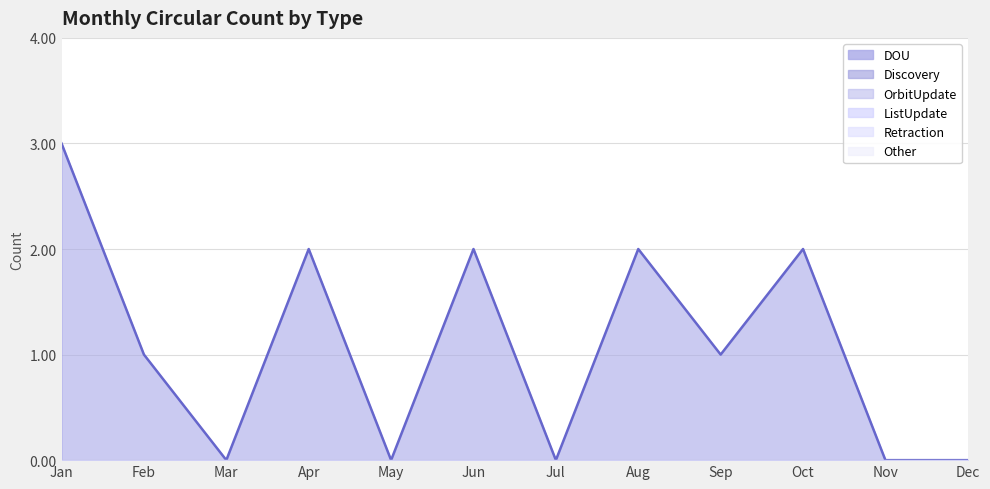

True or false: ListUpdate and OrbitUpdate intersect in this chart.

False